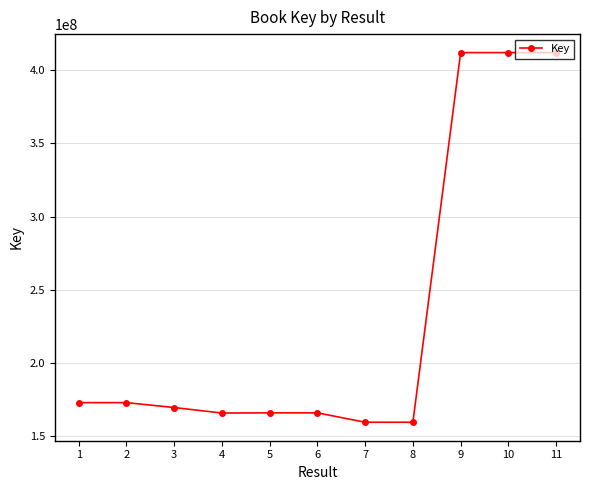

True or false: there are more than 1 points higher than both neighbors.

True